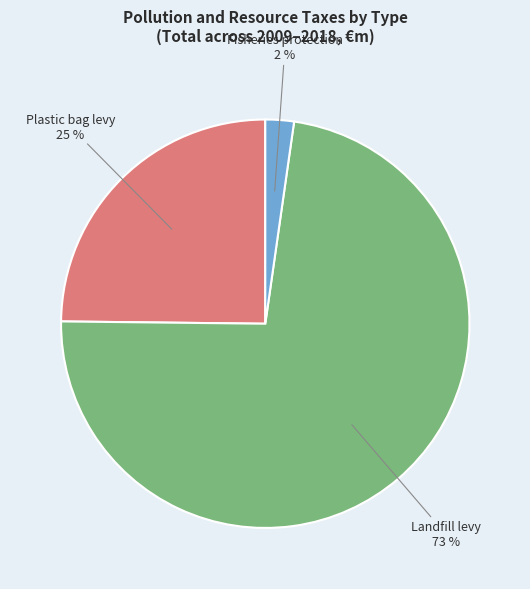

Is there any slice that represents more than half of the pie?

Yes